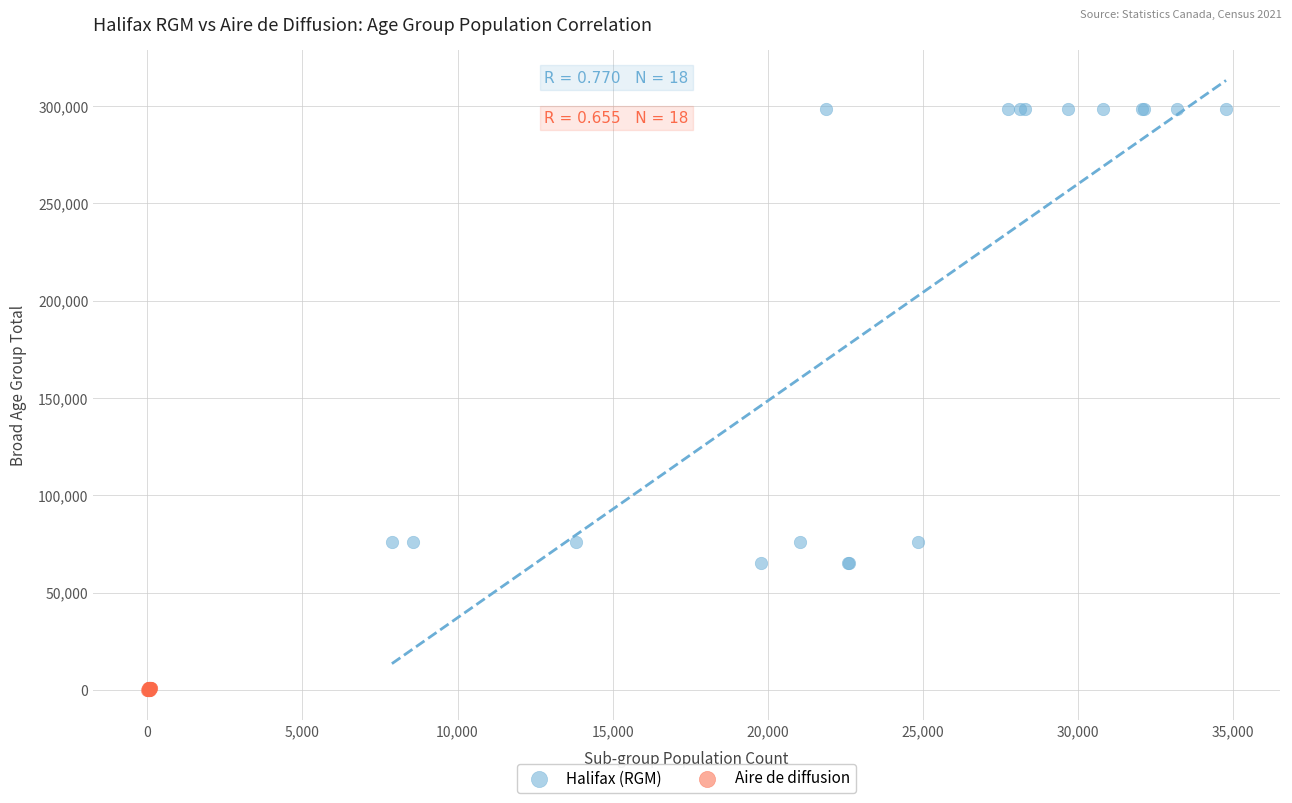

Which series reaches the minimum Y coordinate?

Aire de diffusion